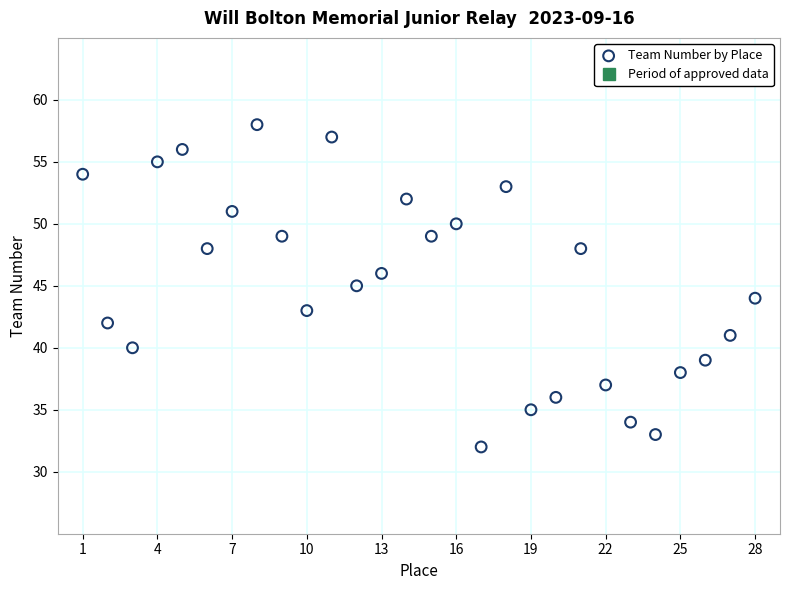

What is the range of X values (max minus min)?

27